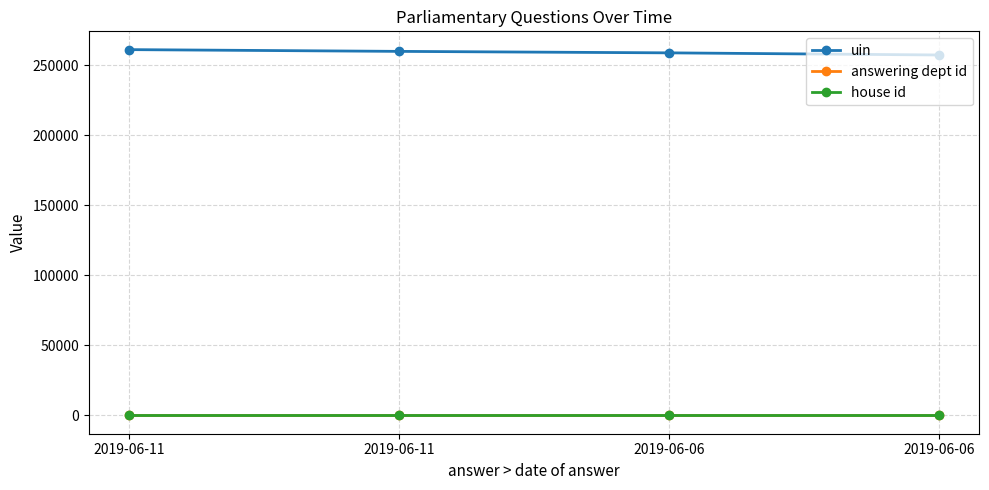

What is the maximum value shown in the chart?

261263